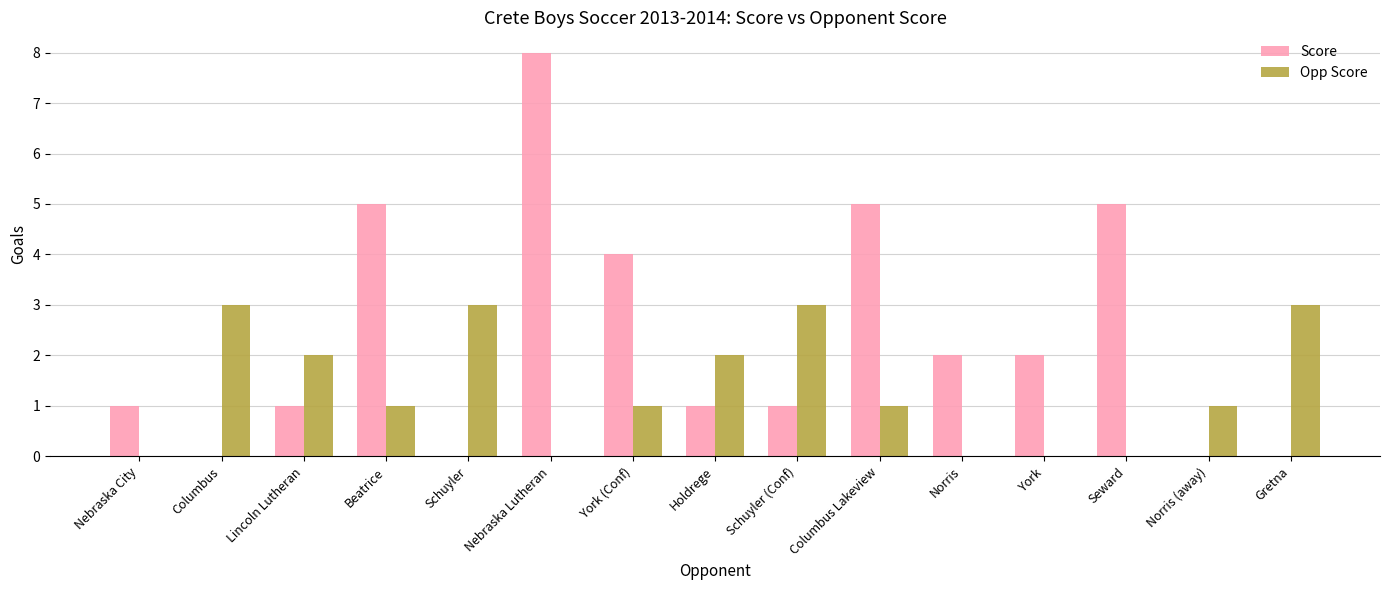

Reading right to left, transcribe all the data shown in this chart.

Score: 0	0	5	2	2	5	1	1	4	8	0	5	1	0	1
Opp Score: 3	1	0	0	0	1	3	2	1	0	3	1	2	3	0